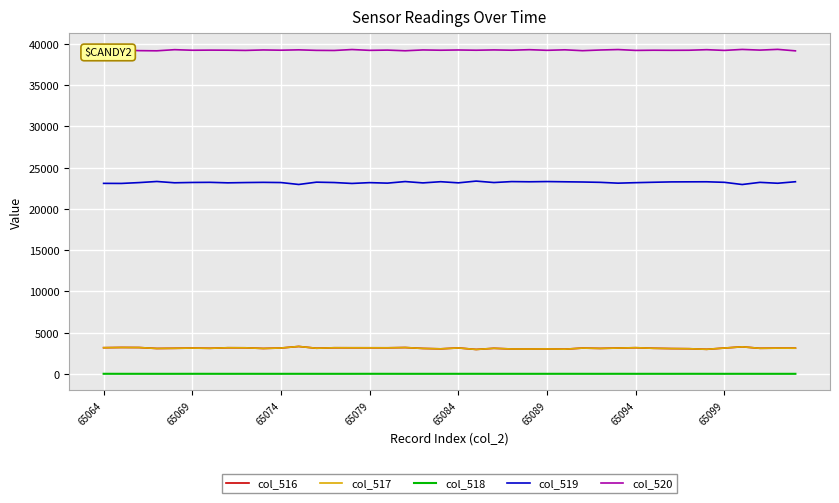

How many series are shown in this chart?

5